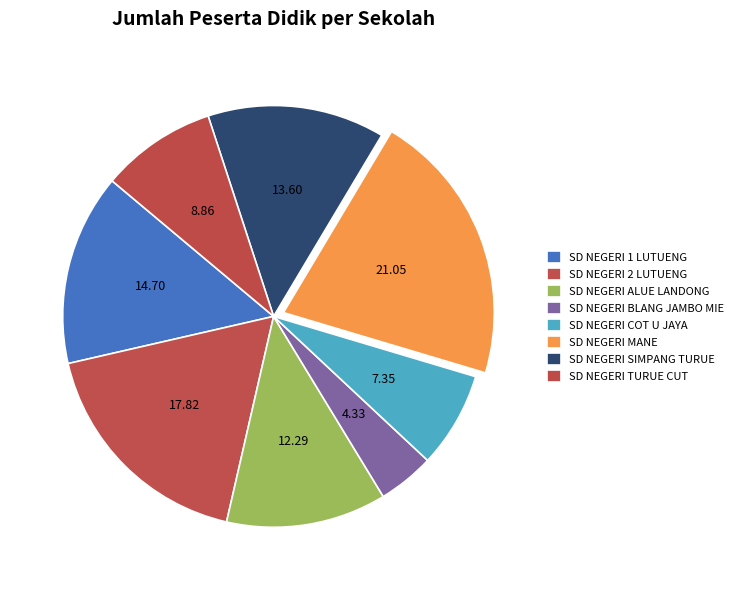

How many slices are in this pie chart?

8